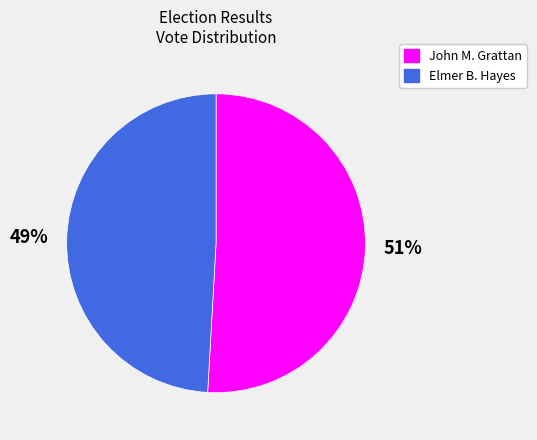

True or false: Elmer B. Hayes accounts for 61% of the total.

False